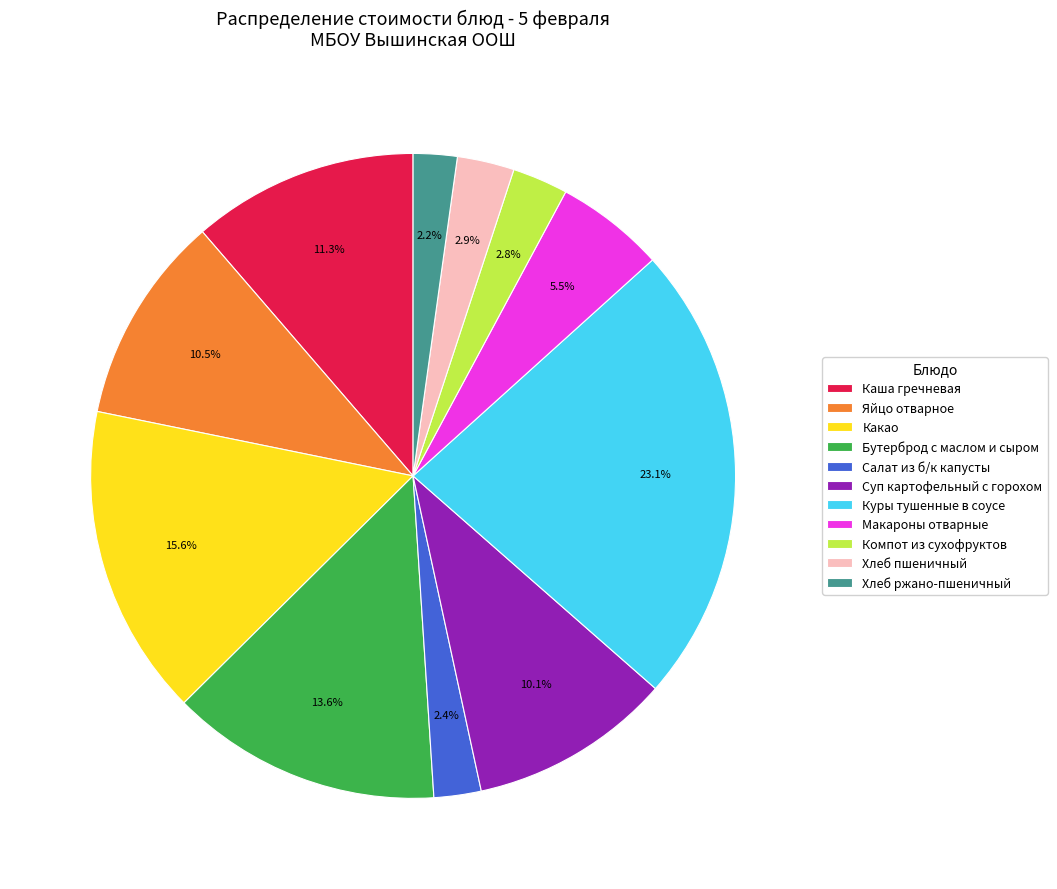

Which slice is the largest?

Куры тушенные в соусе